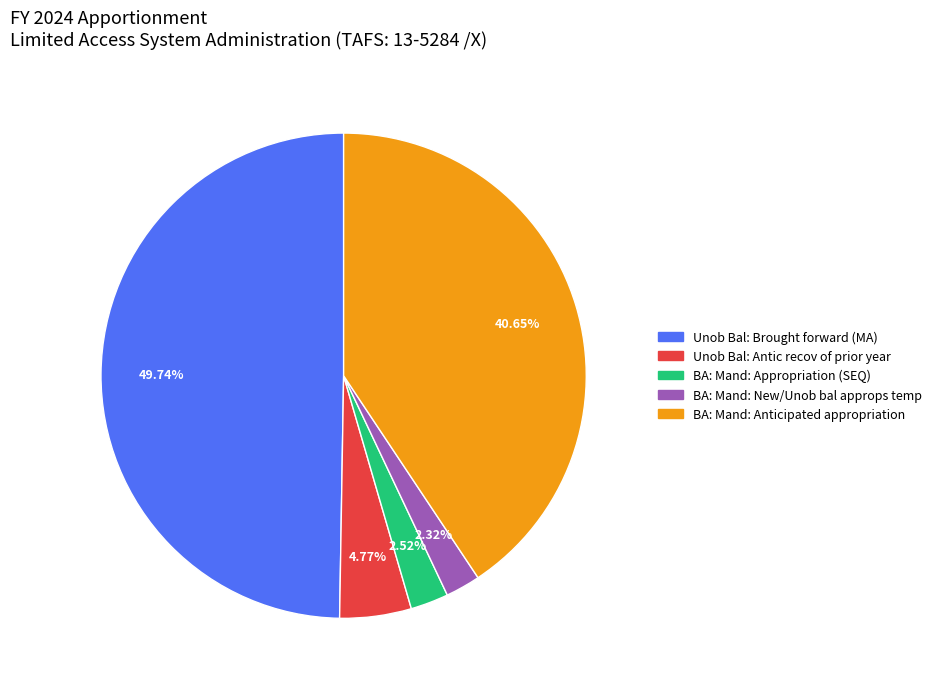

Which slice is the largest?

Unob Bal: Brought forward (MA)